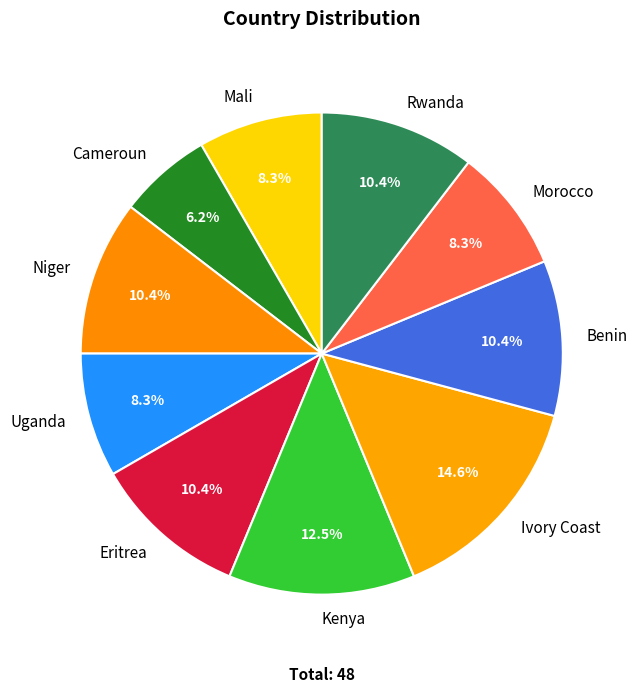

Is Uganda the majority of the pie?

No